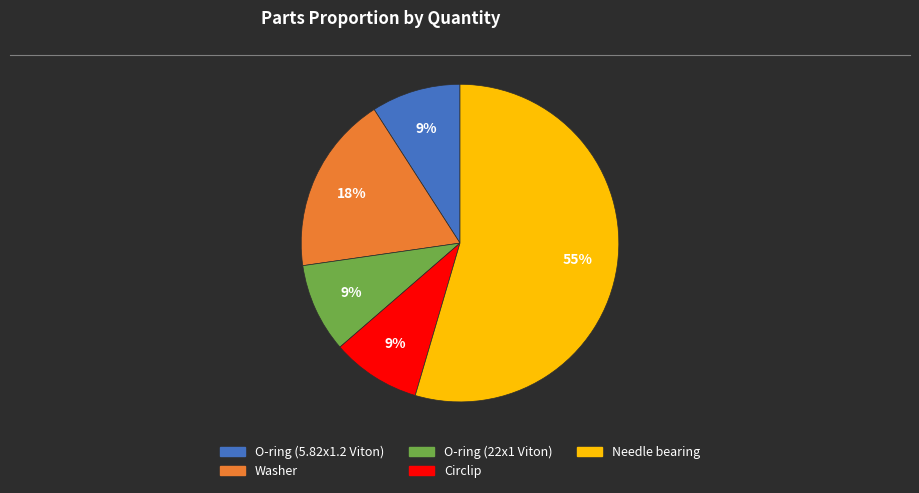

Count the number of slices in the pie.

5